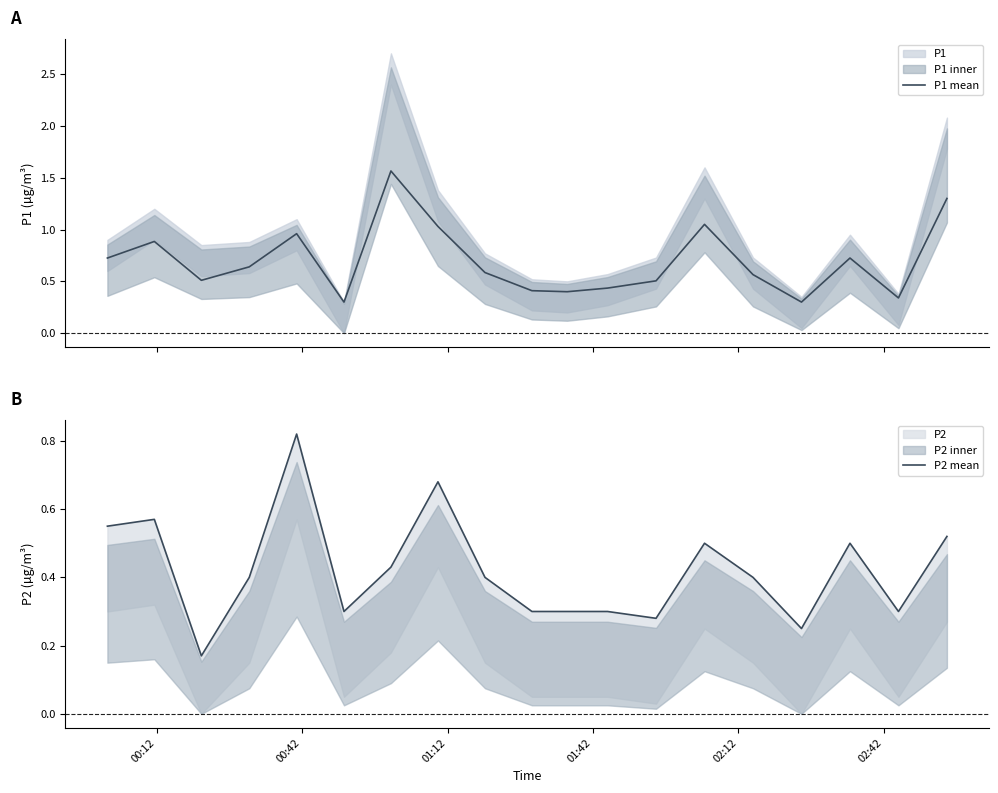

Which series has the largest total across all categories?

P1 mean